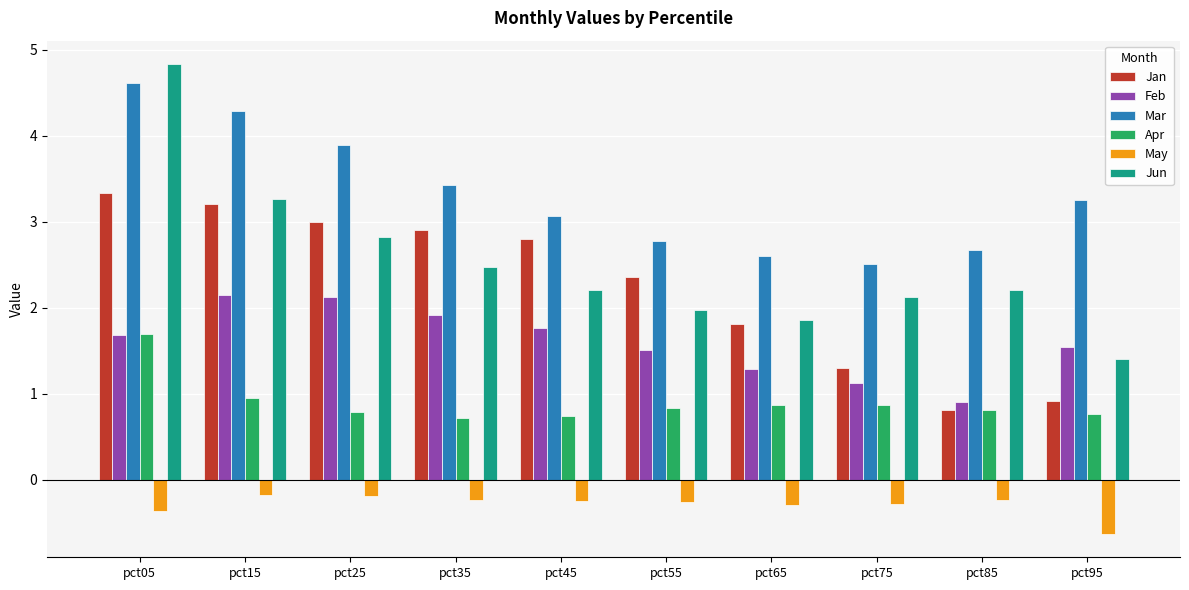

Between pct25 and pct35, which series saw the biggest shift?

Mar